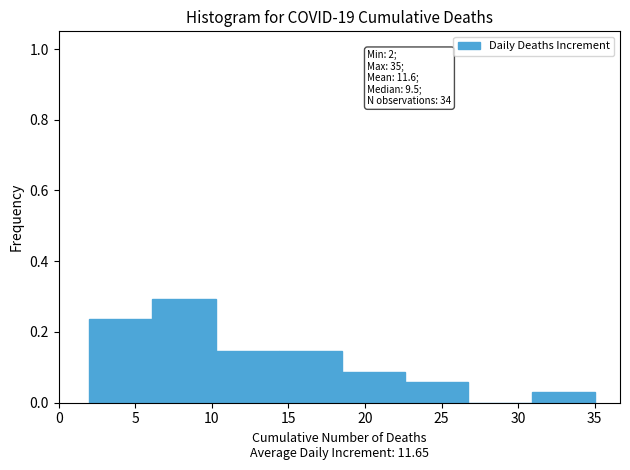

Over which range of the x-axis is the bar tallest?

6.0 to 10.5